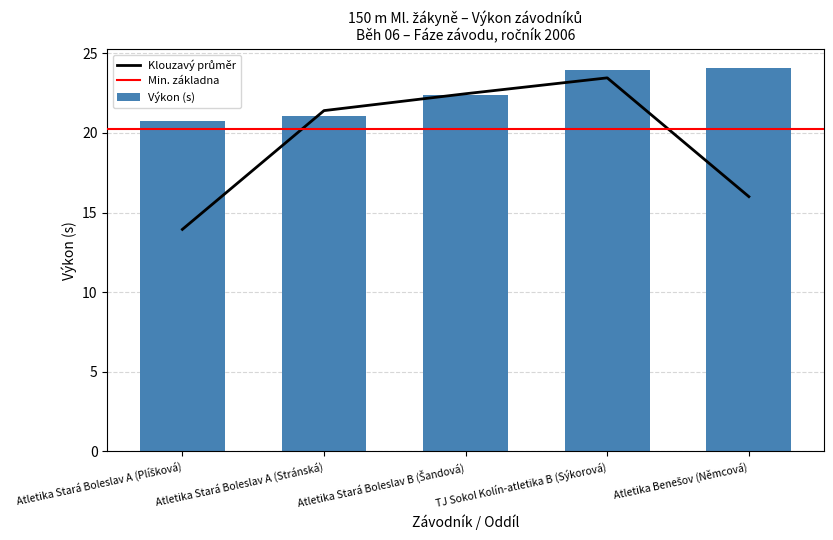

Reading left to right, transcribe all the data shown in this chart.

Atletika Stará Boleslav A (Plíšková)=20.8	Atletika Stará Boleslav A (Stránská)=21.1	Atletika Stará Boleslav B (Šandová)=22.4	TJ Sokol Kolín-atletika B (Sýkorová)=23.9	Atletika Benešov (Němcová)=24.1